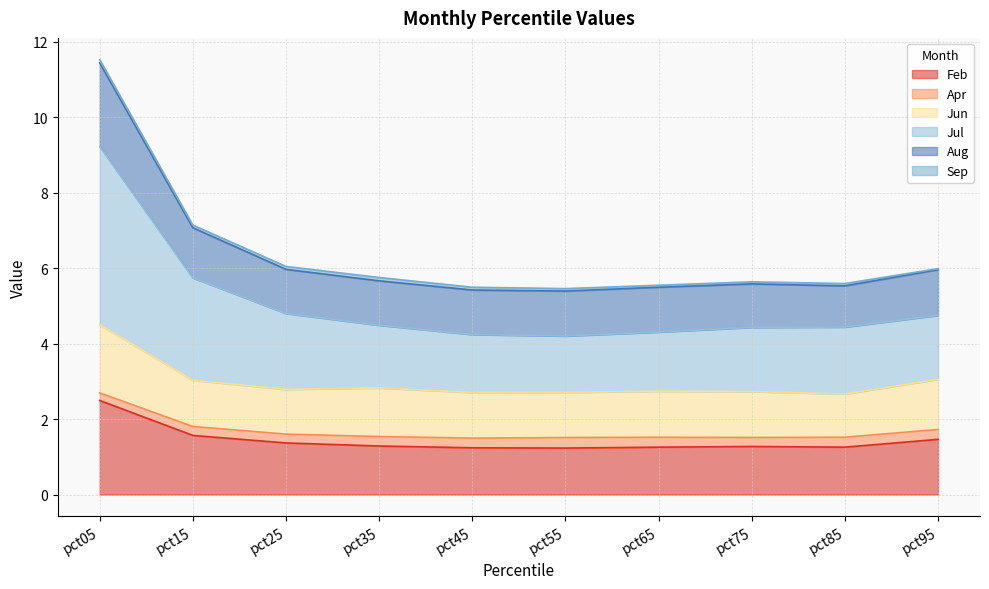

What is the difference between the maximum and minimum values in the Aug series?

6.0